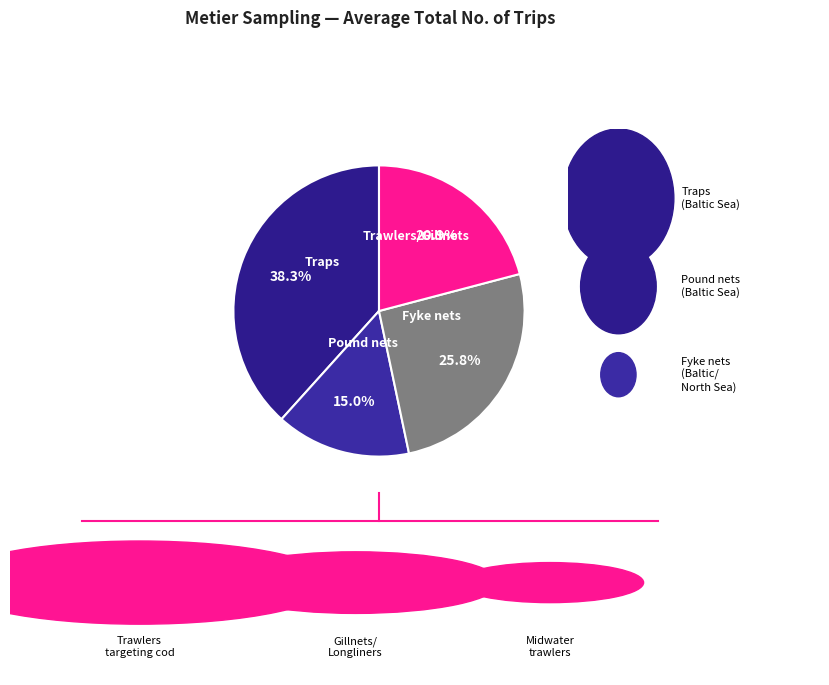

To the nearest percent, what is the difference between the largest and smallest slice percentages?

23%